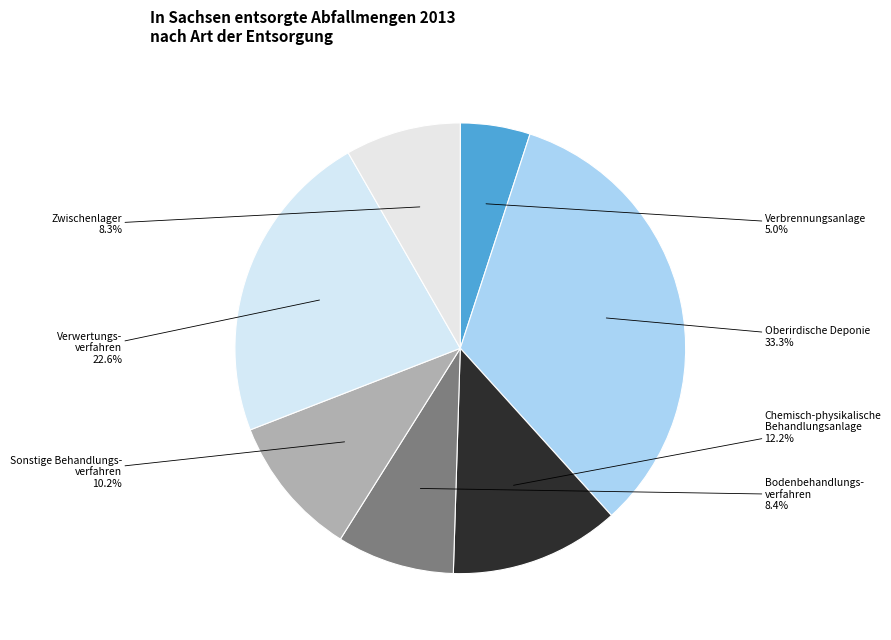

Count the number of slices in the pie.

7